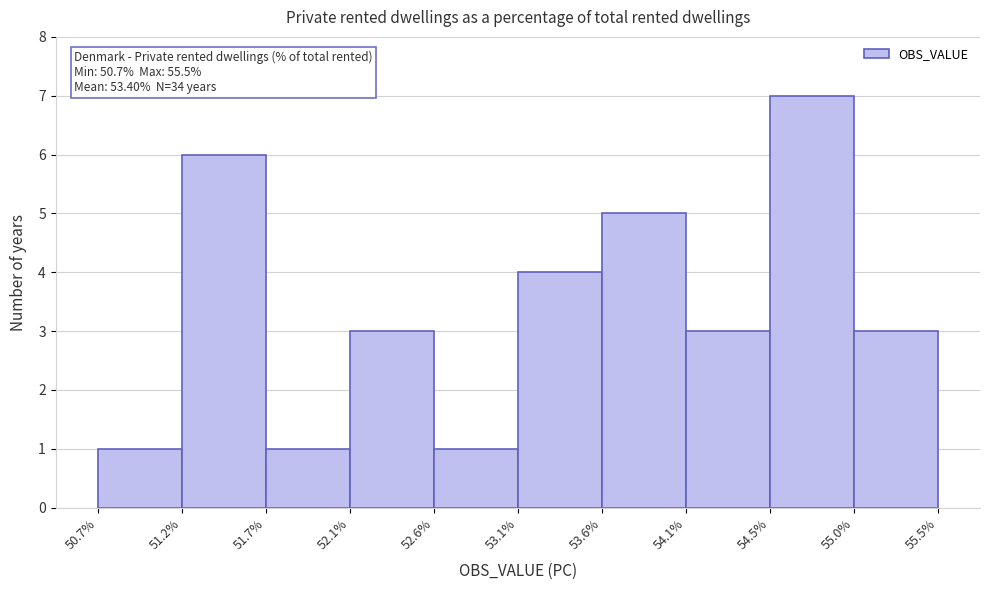

Which range on the x-axis has the tallest bar?

54.5% to 55.0%